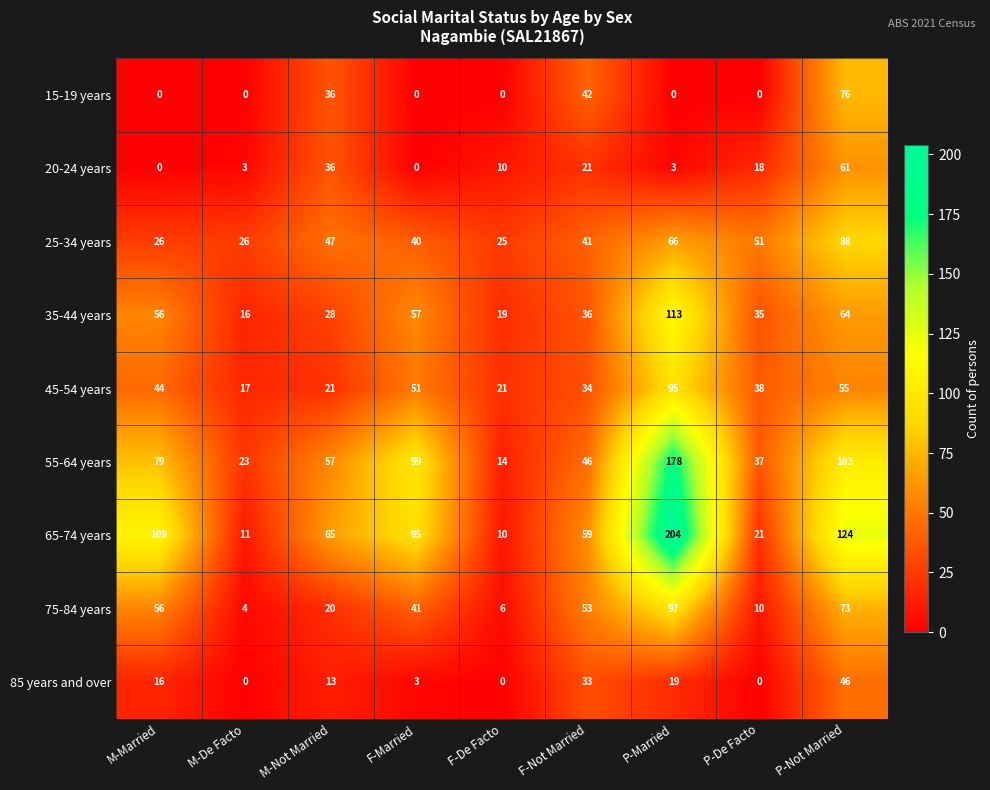

Count the number of data series in this chart.

9